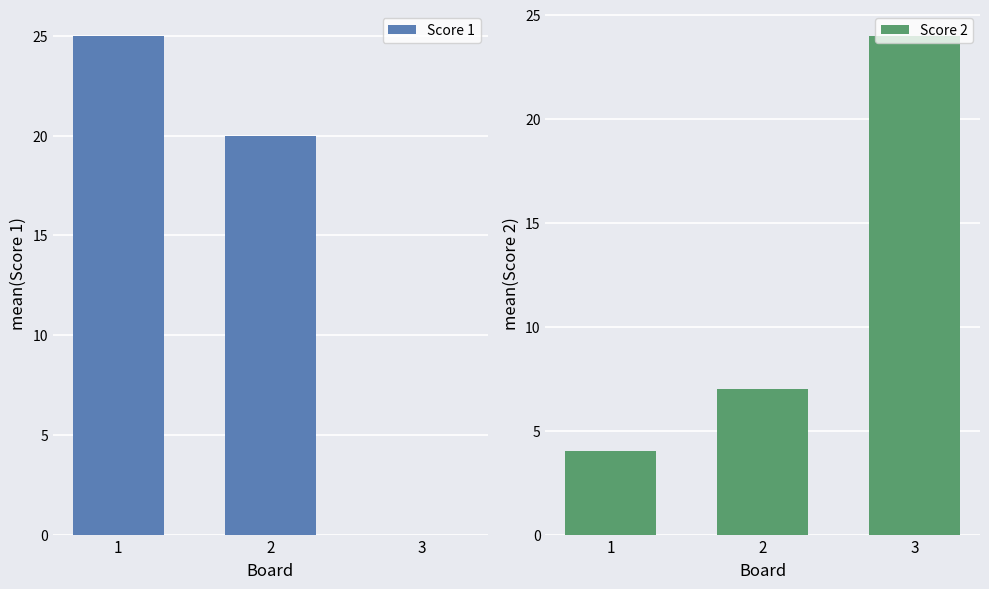

What are all the series names shown in the legend?

Score 1, Score 2